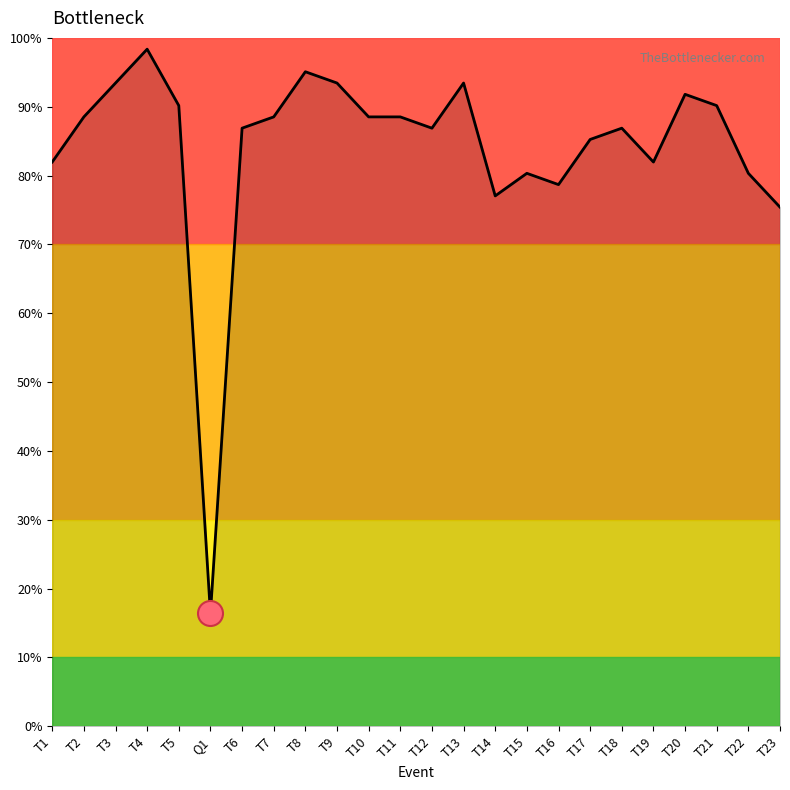

What is the difference between the maximum and minimum values?

82.0